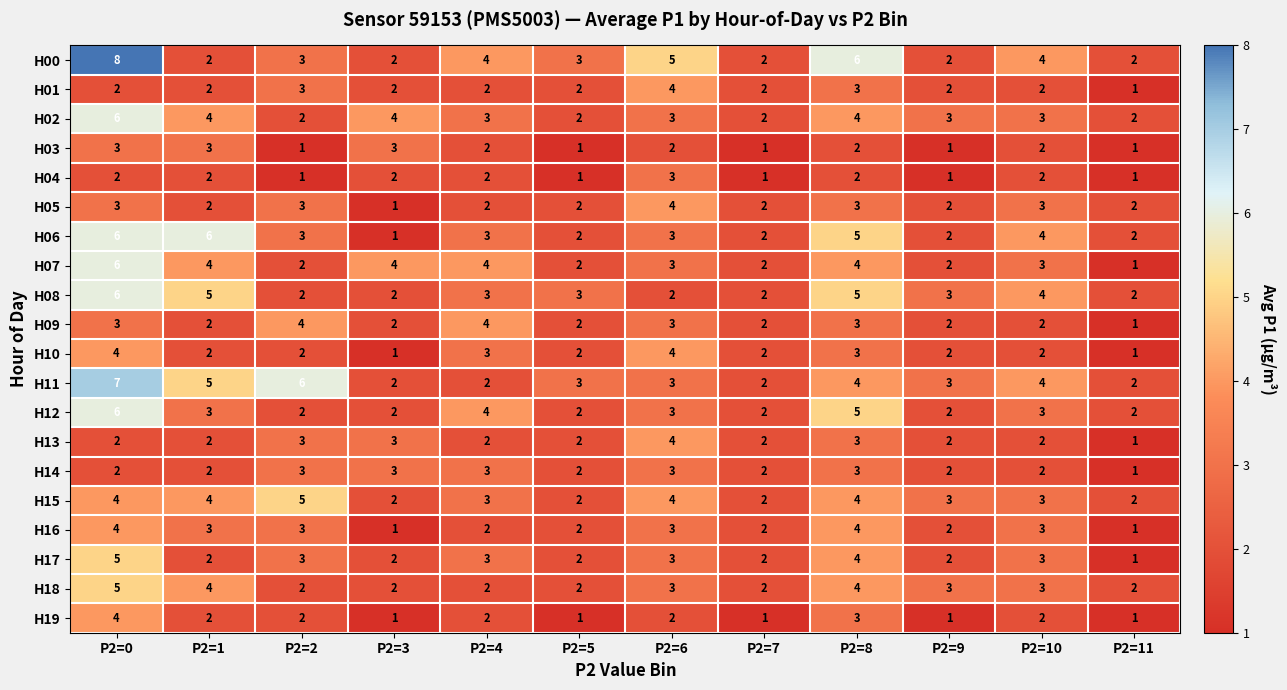

The H04 series shows 2 at P2=4. True or false?

True